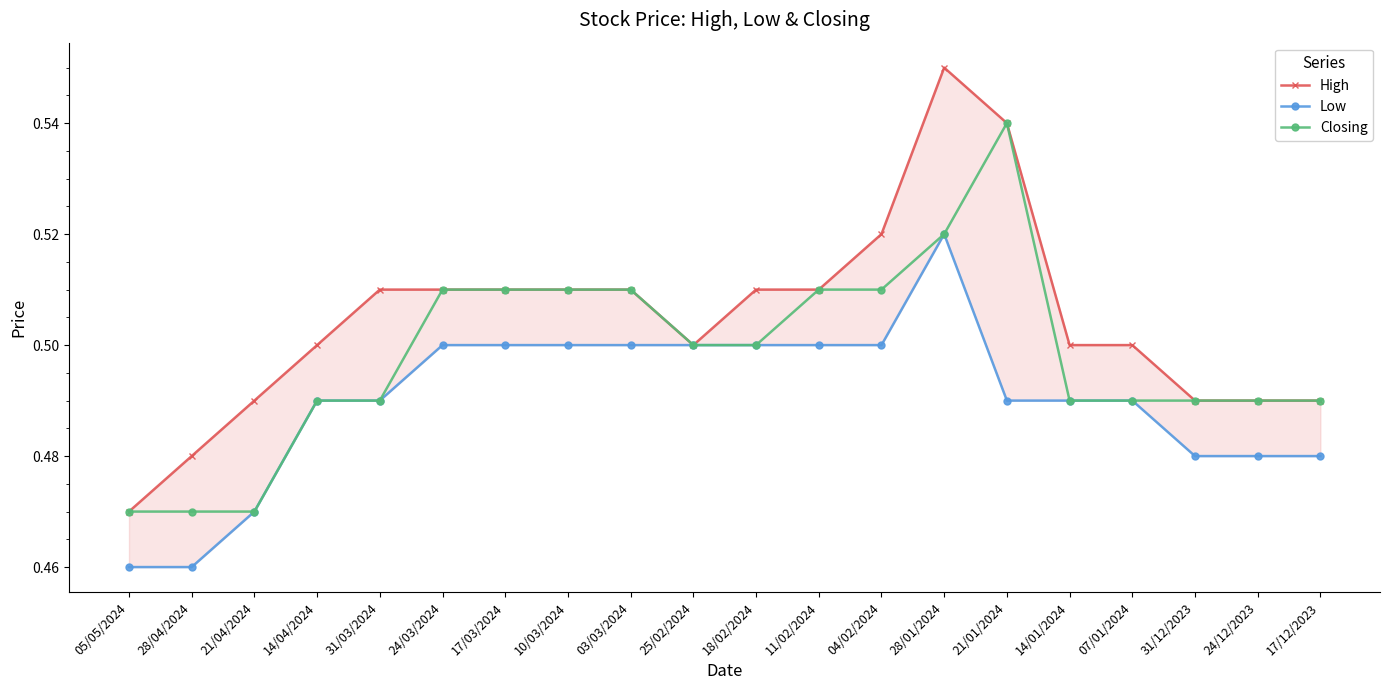

Which series changed the most between 28/04/2024 and 18/02/2024?

Low